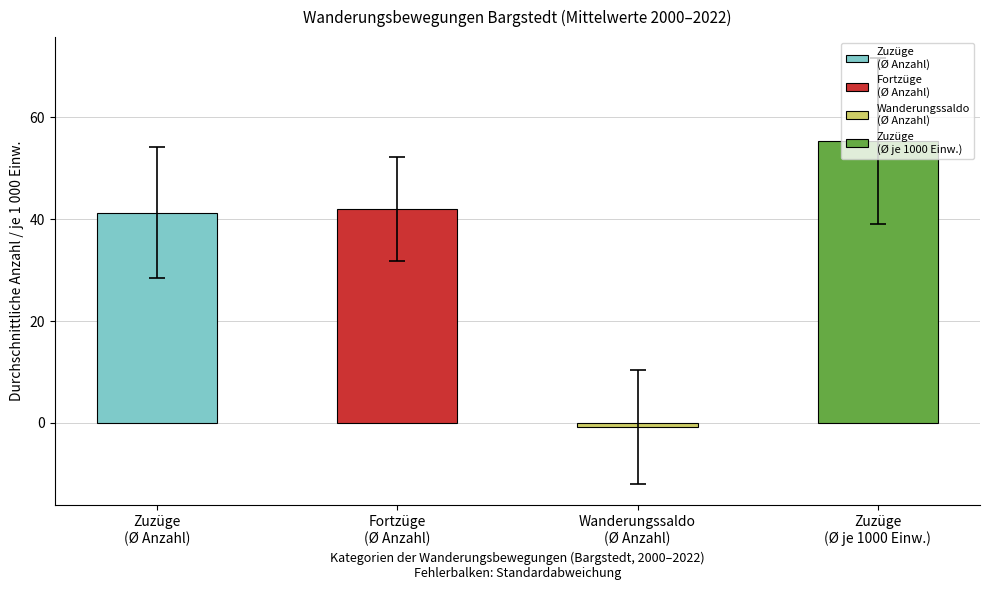

Which series has the largest total across all categories?

Zuzüge (je 1000)